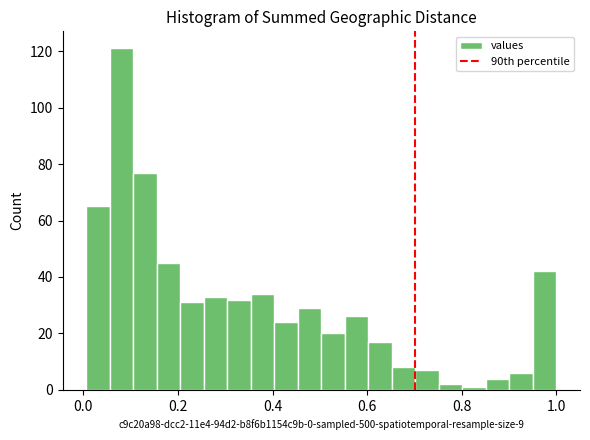

Around what value on the x-axis is the tallest bar? Give the approximate position of its centre, as read against the axis.

0.08